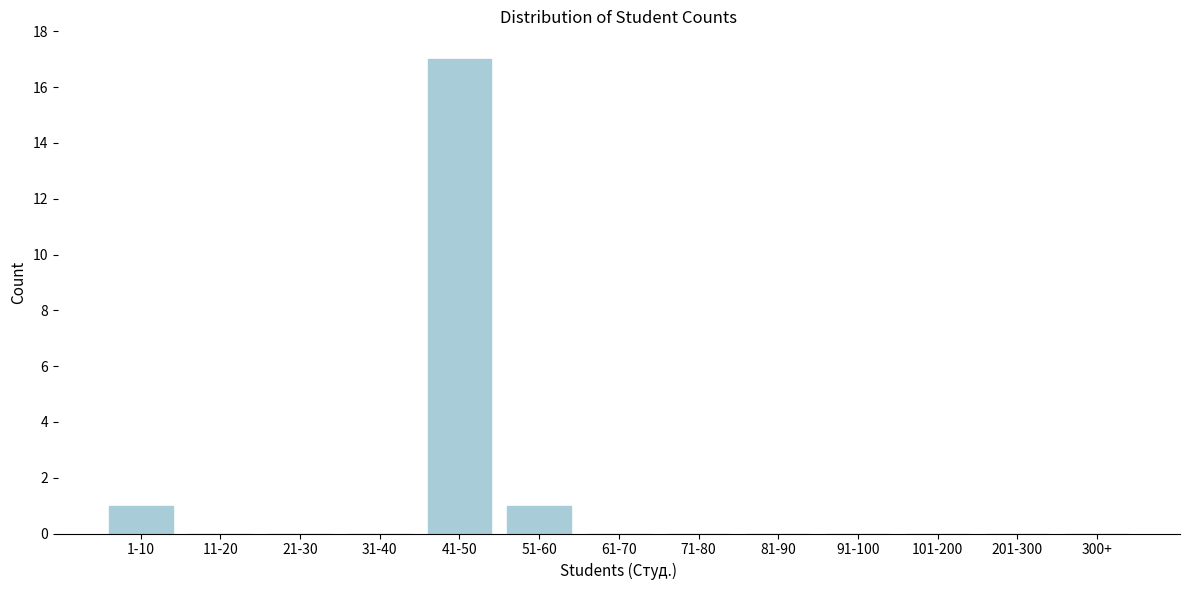

Reading right to left, list all the values displayed in this chart.

300+=0	201-300=0	101-200=0	91-100=0	81-90=0	71-80=0	61-70=0	51-60=1	41-50=17	31-40=0	21-30=0	11-20=0	1-10=1